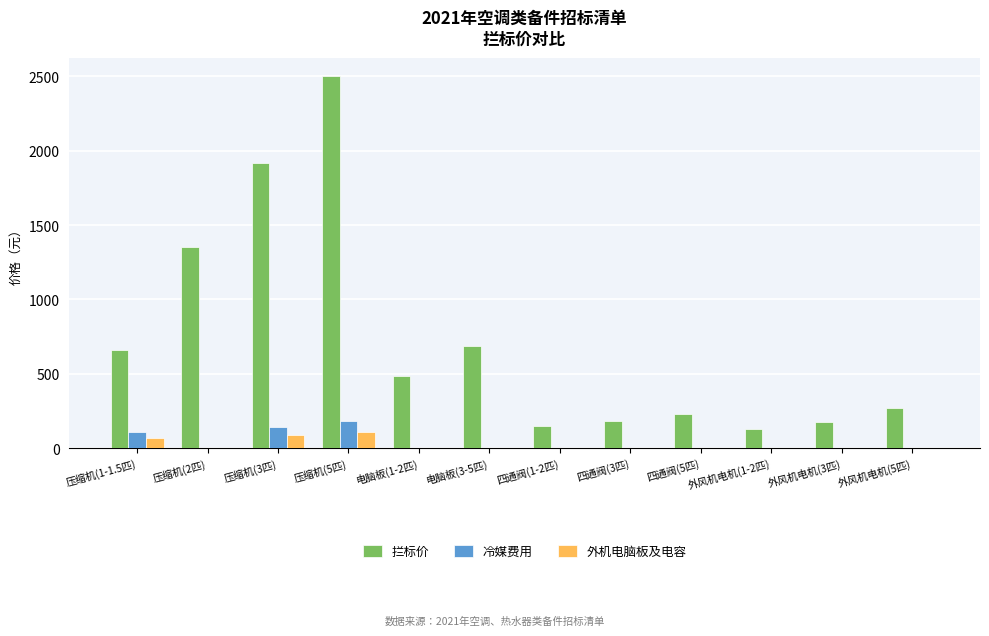

Which series has the largest total across all categories?

拦标价